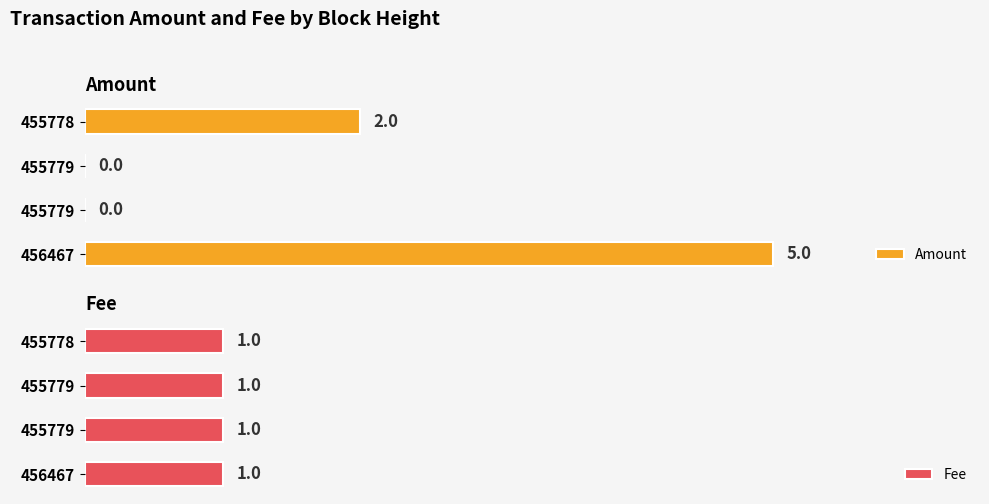

List the series in order of their peak value, lowest first.

Fee, Amount